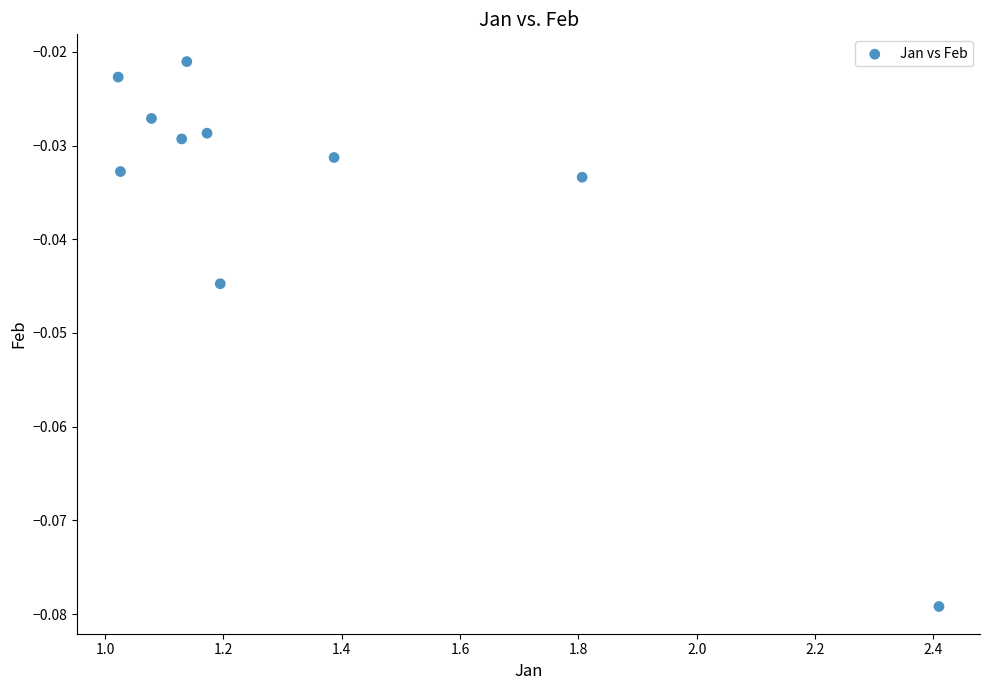

What is the range of X values (max minus min)?

1.4